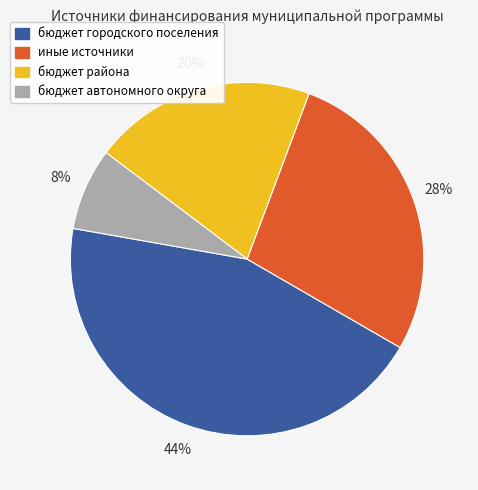

Which slice is the smallest?

бюджет автономного округа